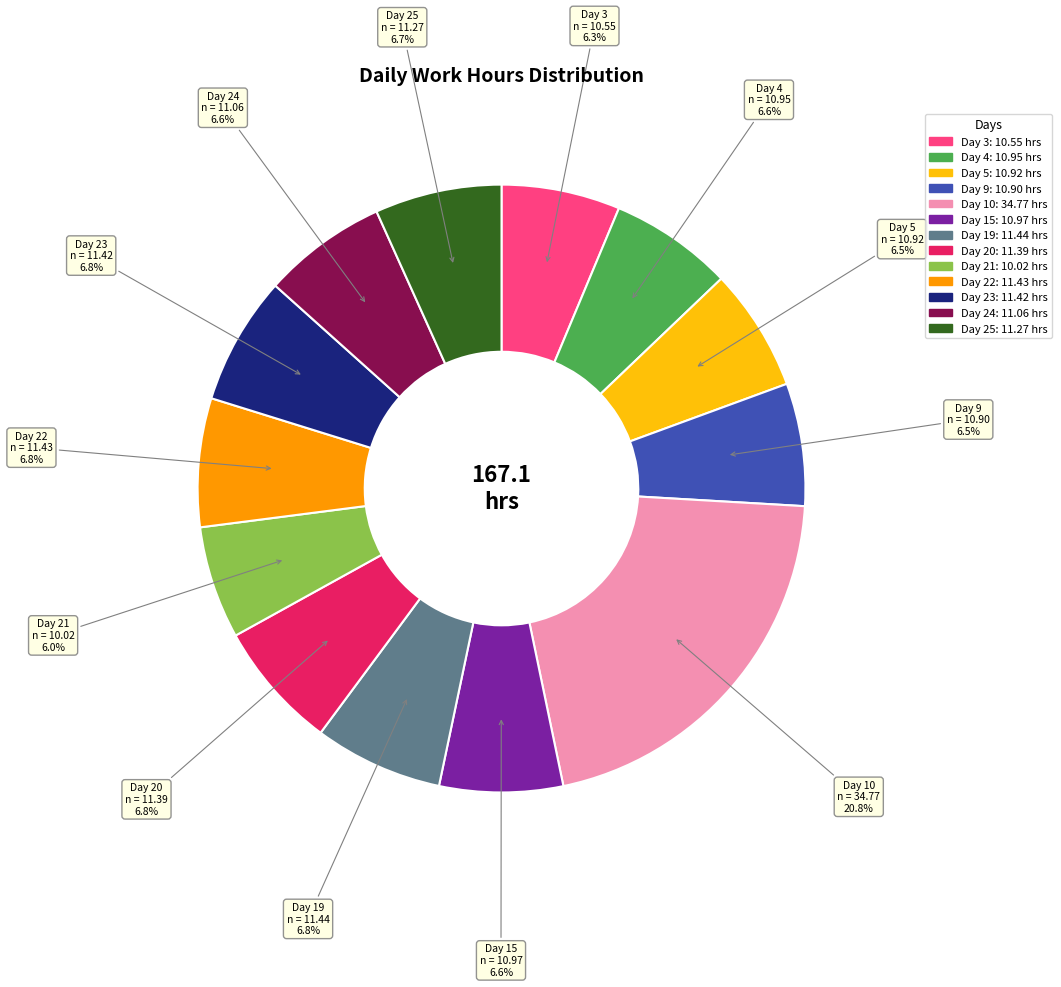

Is Day 20 the majority of the pie?

No